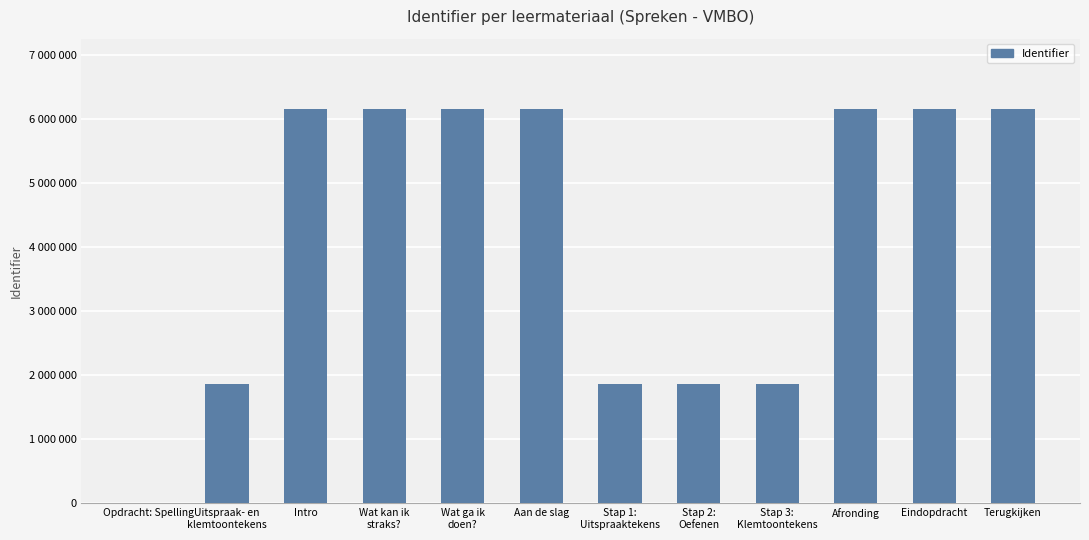

What position from the left is Wat ga ik
doen??

5